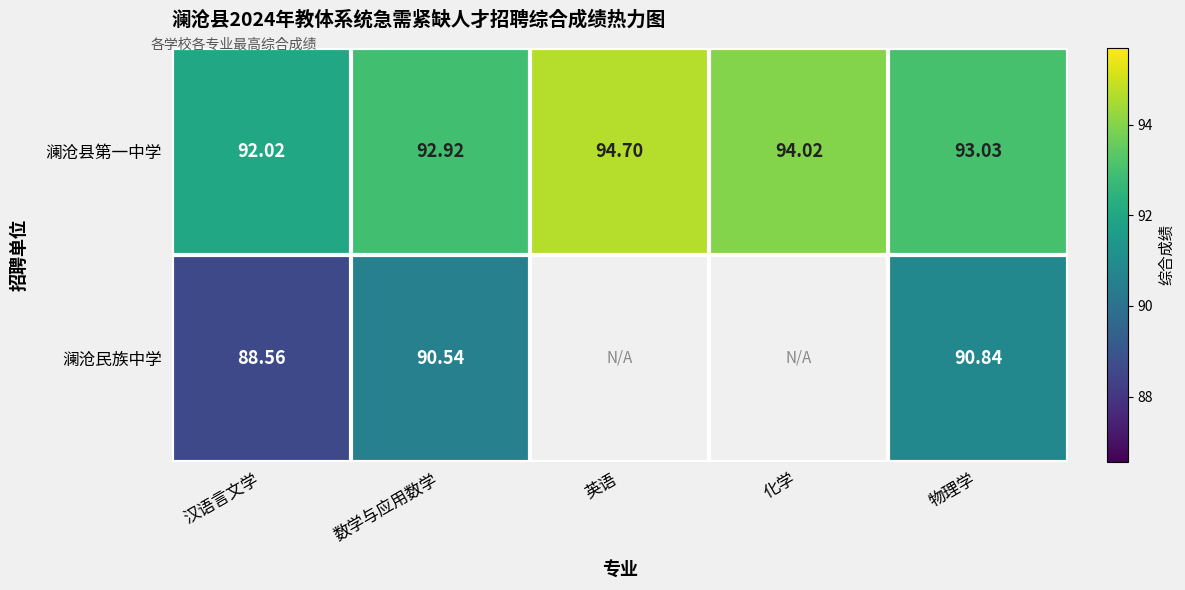

At 汉语言文学, list the series in order from largest to smallest.

澜沧县第一中学, 澜沧民族中学